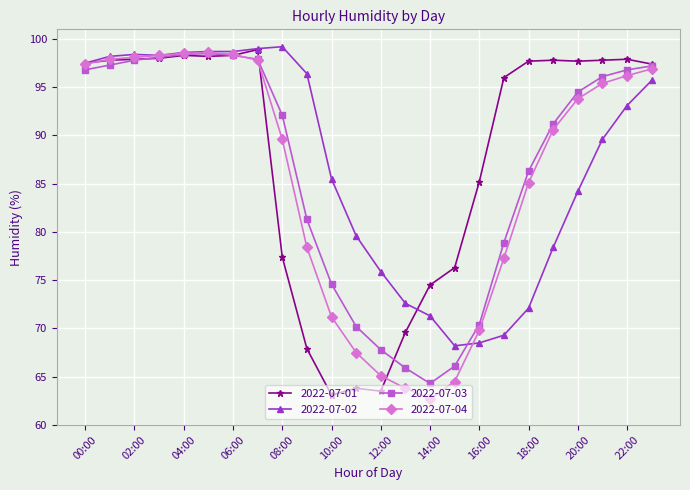

What is the value of the 2022-07-04 point at the 19th from the left?

85.1